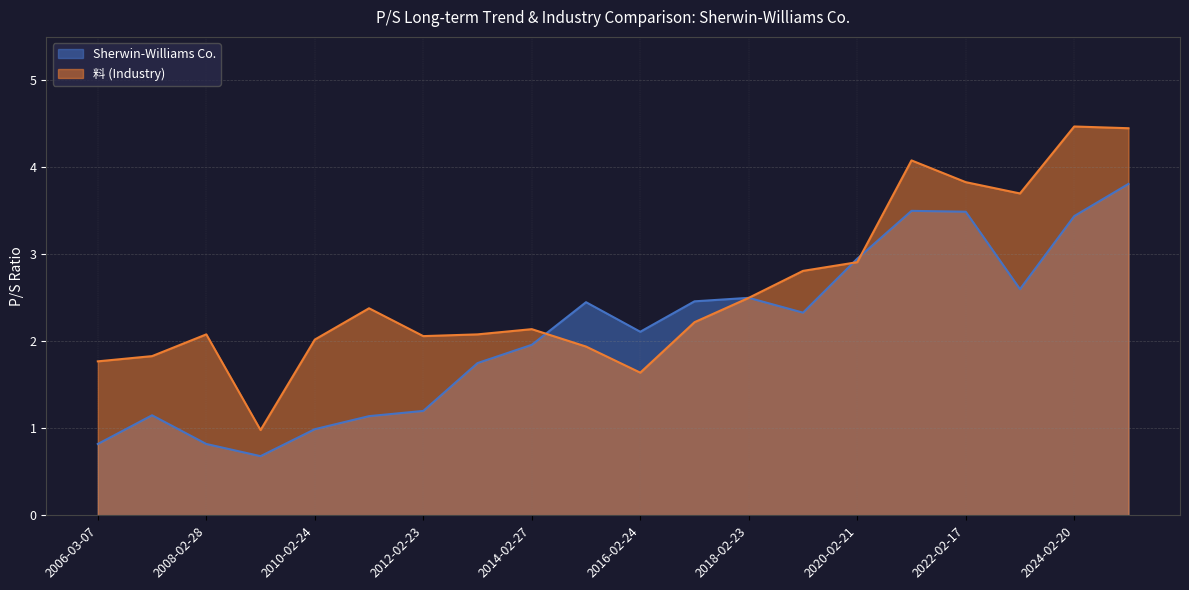

List the series in order of their overall mean, highest first.

料 (Industry), Sherwin-Williams Co.